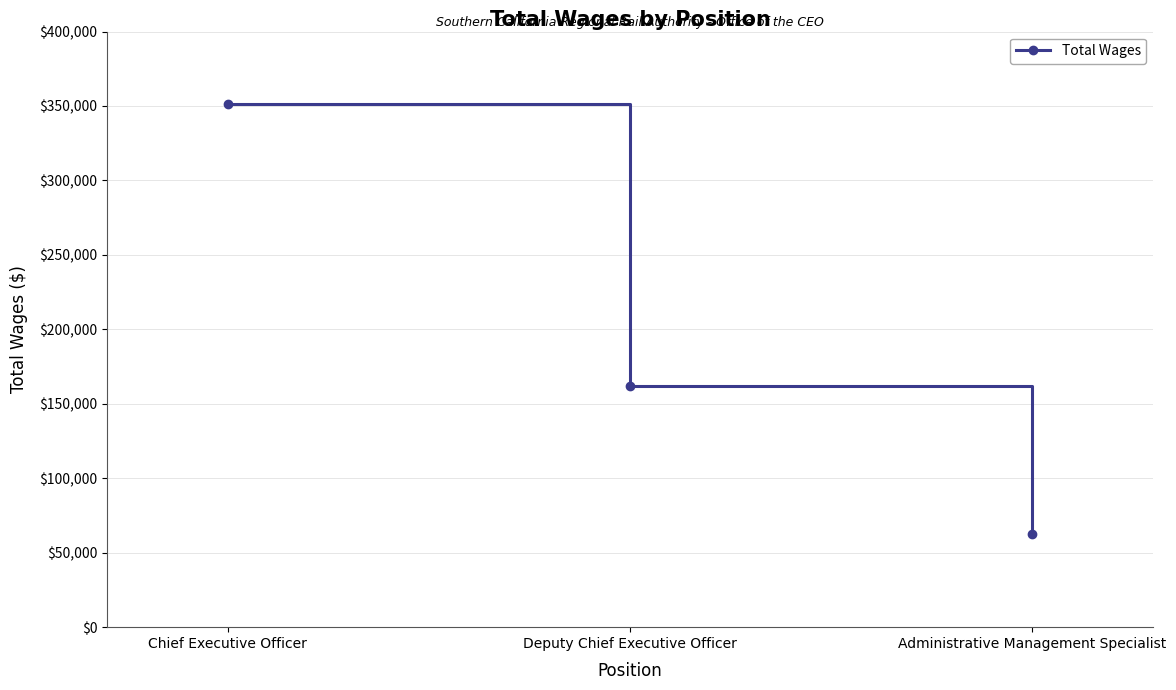

How many series are shown in this chart?

1